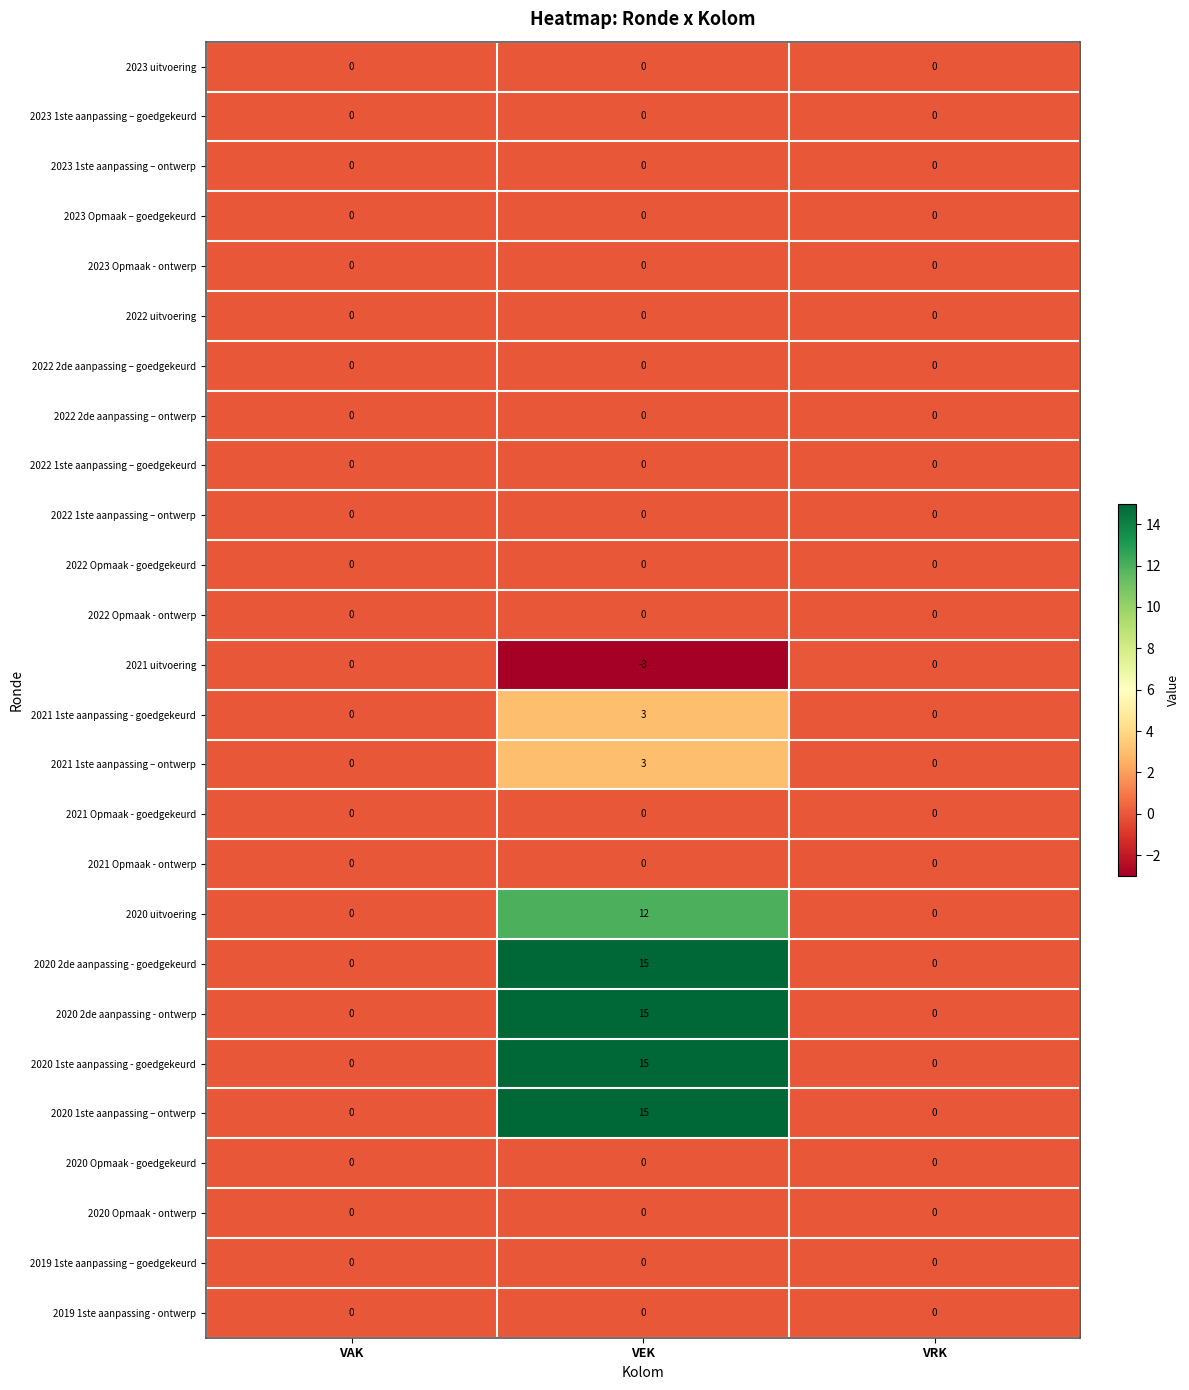

What is the difference between the maximum and minimum values in the 2021 uitvoering series?

3